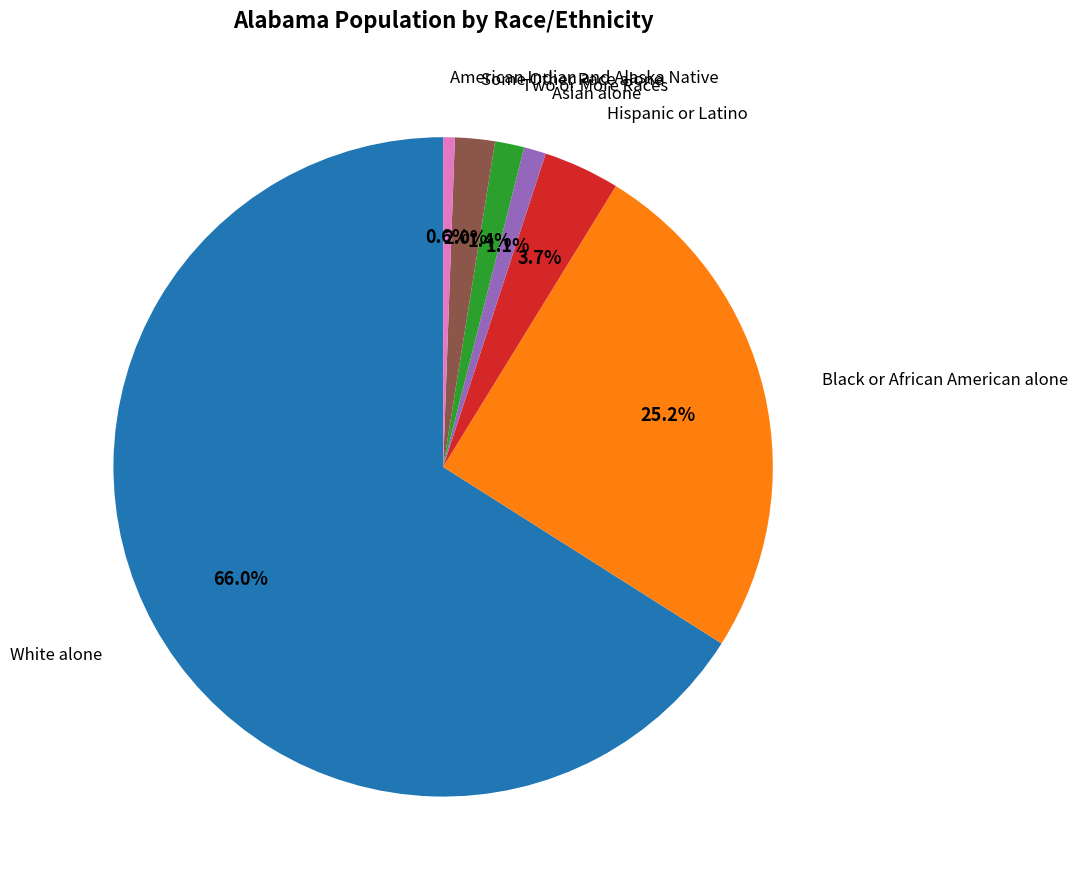

What is the majority slice?

White alone